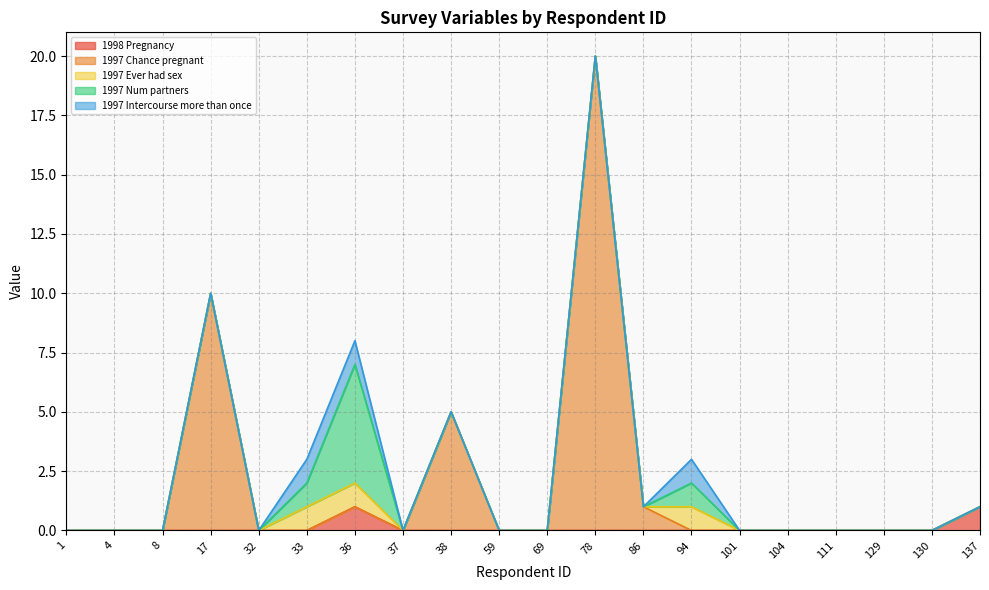

Does the chart display data point markers on the line(s)?

No